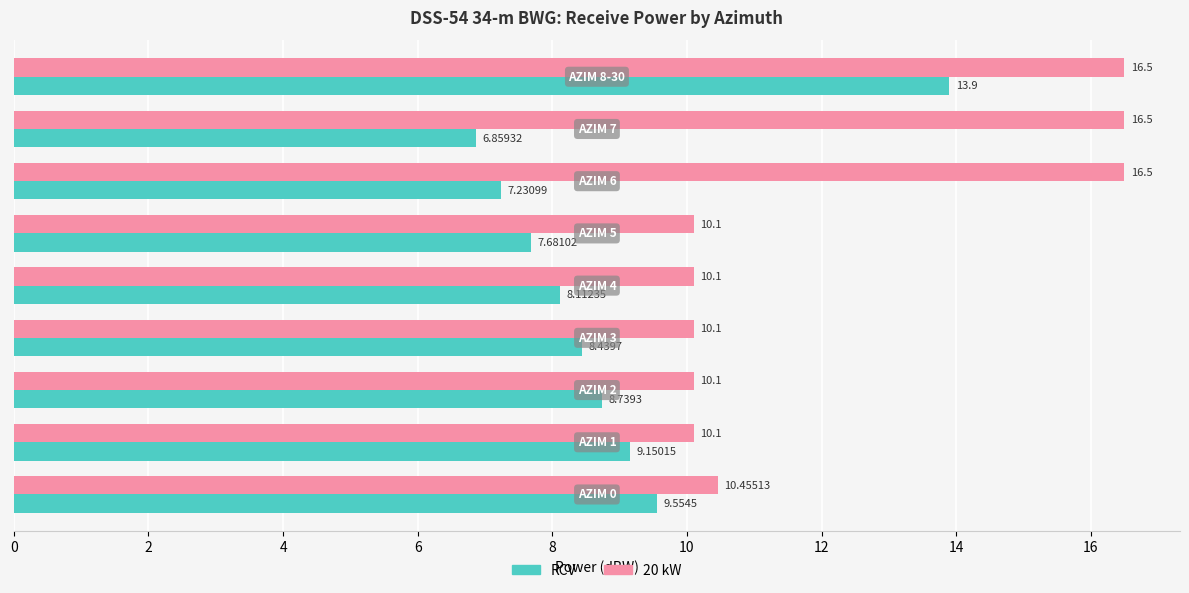

What is the average value of the 20 kW series?

12.3